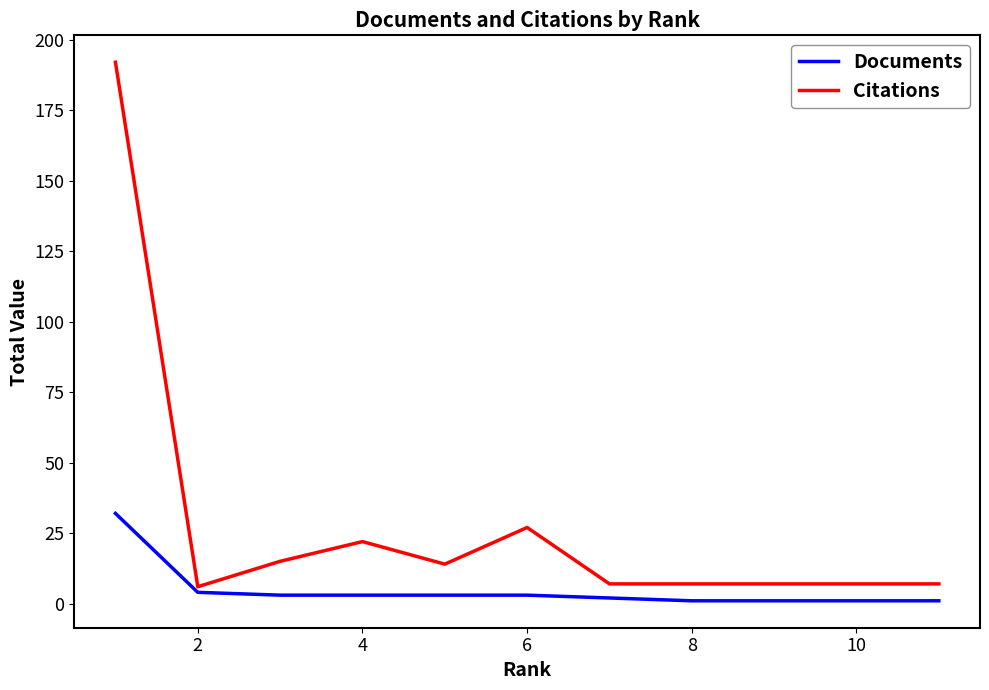

Rank the series by their average value, from lowest to highest.

Documents, Citations